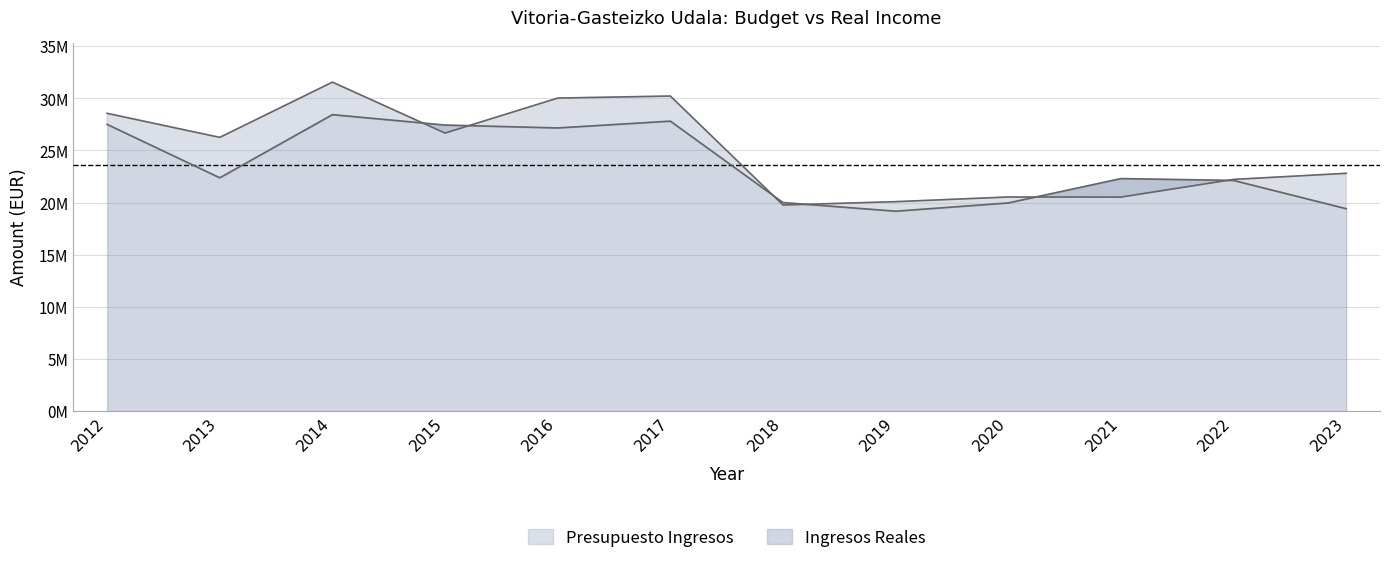

What is the sum of all Ingresos Reales values?

283636420.1